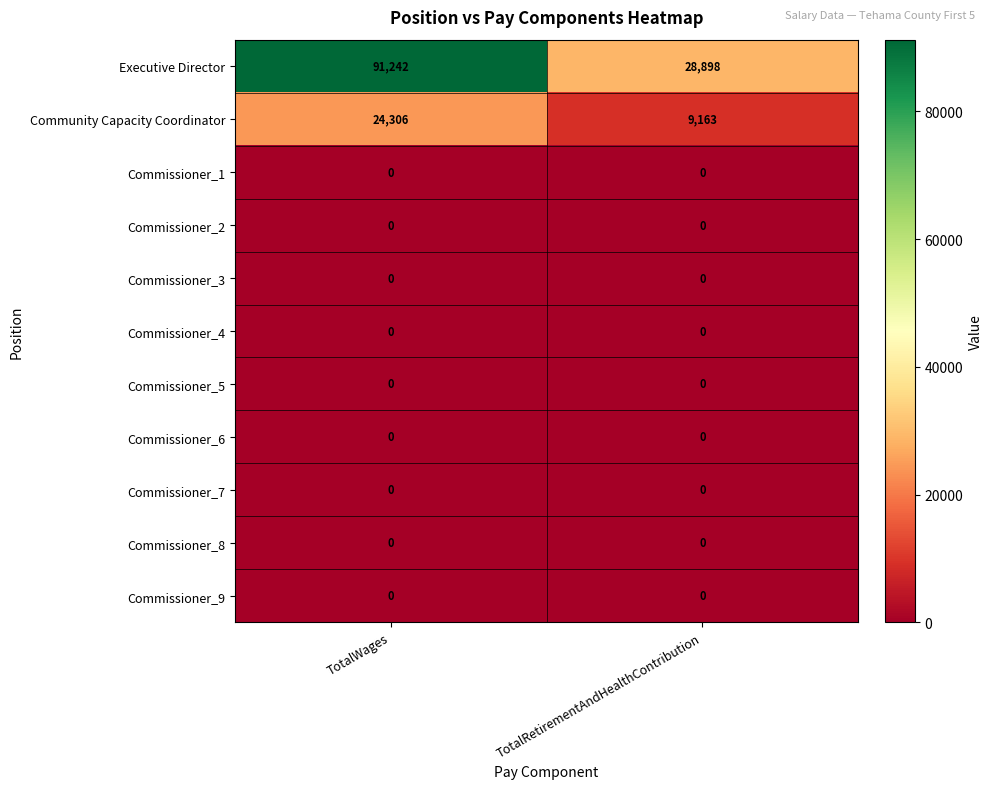

True or false: Commissioner_3 has a value of 0 at TotalWages.

True